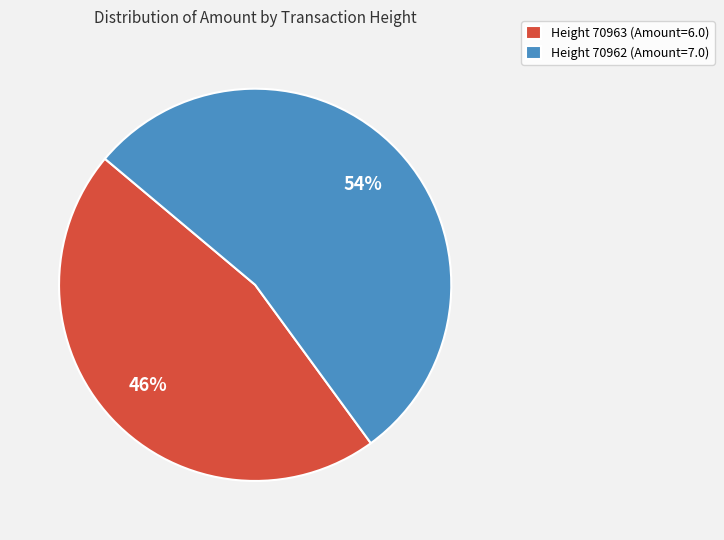

Which has a higher value, Height 70962 (Amount=7.0) or Height 70963 (Amount=6.0)?

Height 70962 (Amount=7.0)